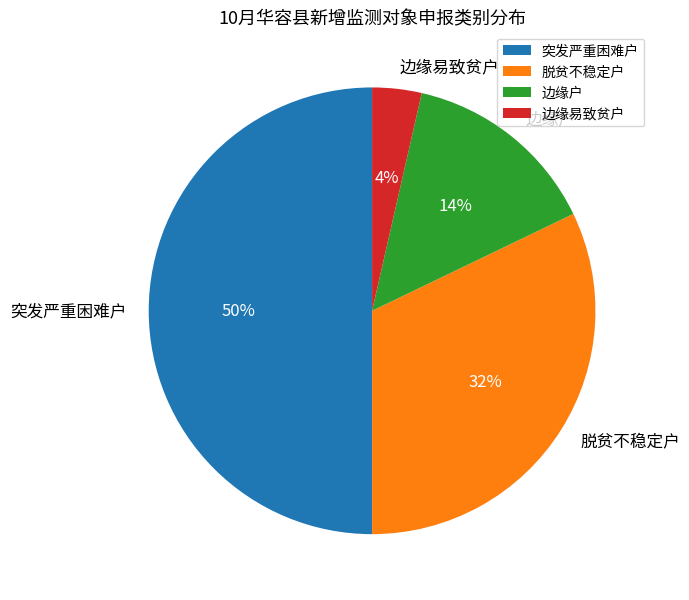

How many slices are in this pie chart?

4